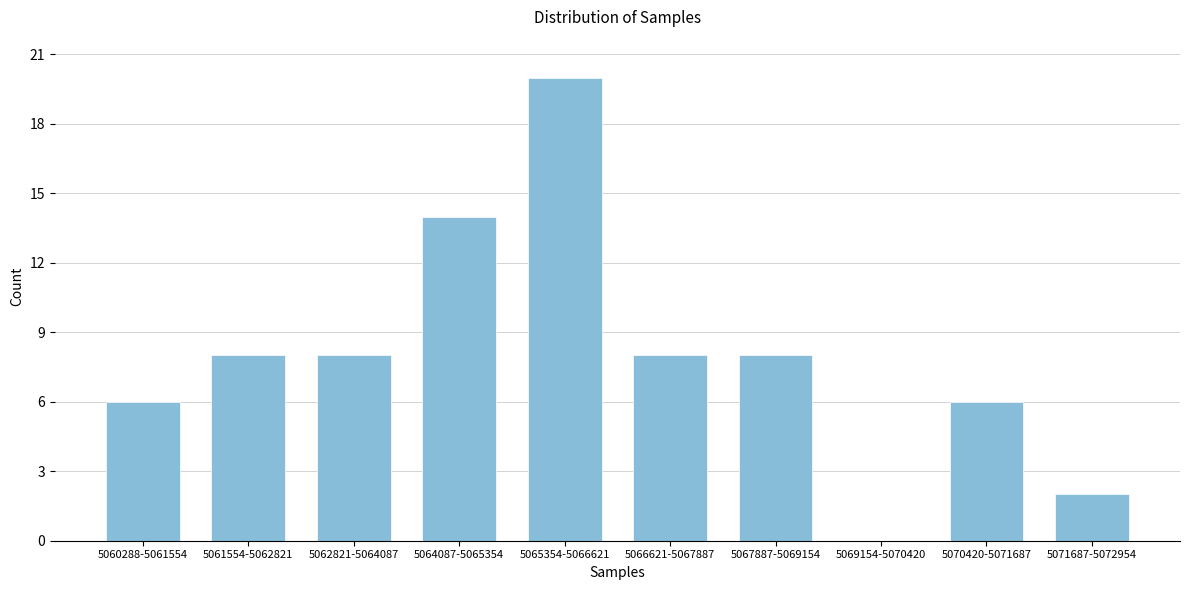

Reading left to right, what are all the values shown in this chart?

5060288-5061554=6	5061554-5062821=8	5062821-5064087=8	5064087-5065354=14	5065354-5066621=20	5066621-5067887=8	5067887-5069154=8	5069154-5070420=0	5070420-5071687=6	5071687-5072954=2